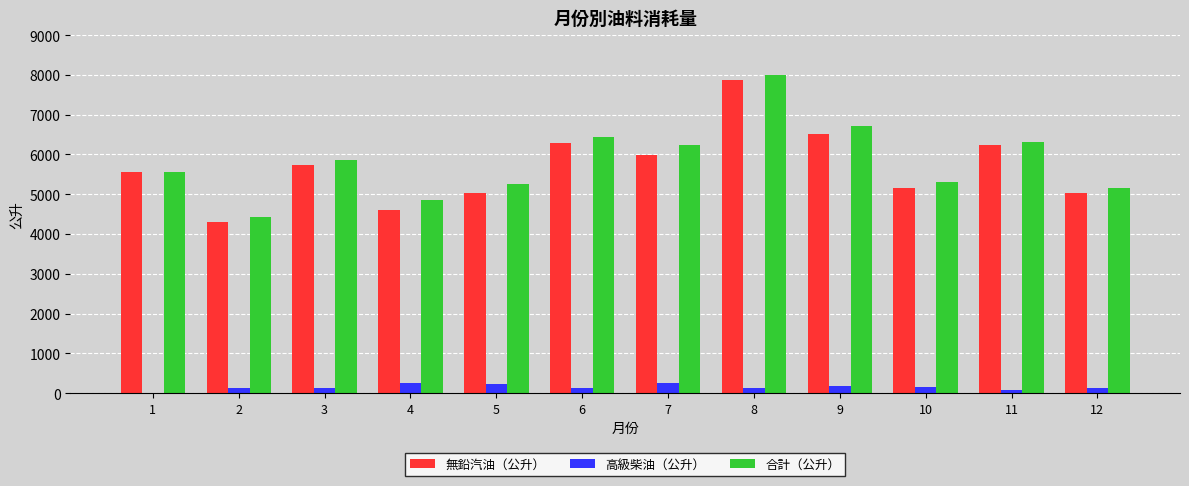

The 高級柴油（公升） series shows 189.0 at 9. True or false?

True